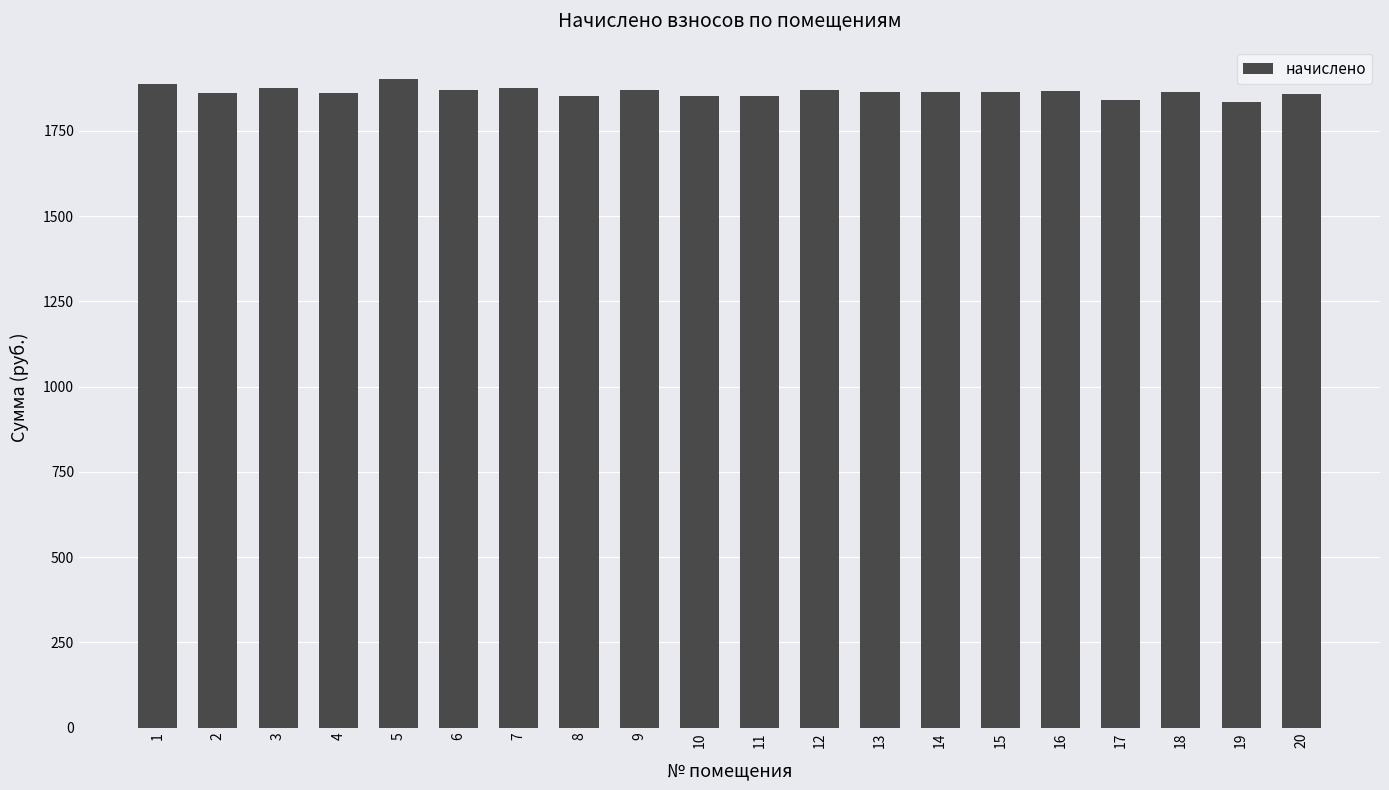

How many distinct data groups are displayed?

1